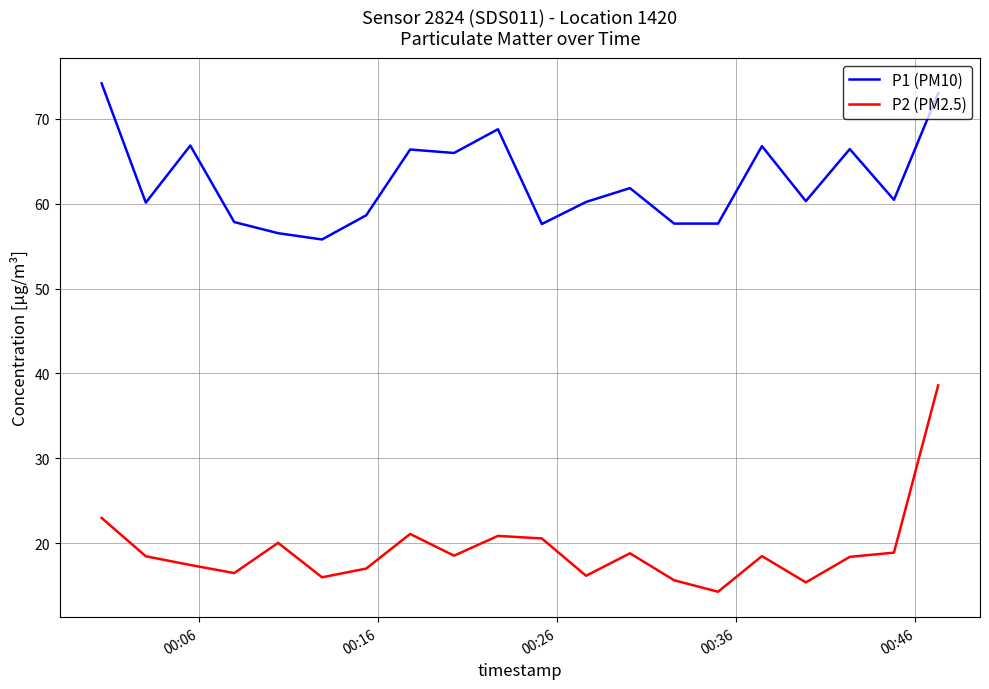

Does the chart have visible grid lines?

Yes